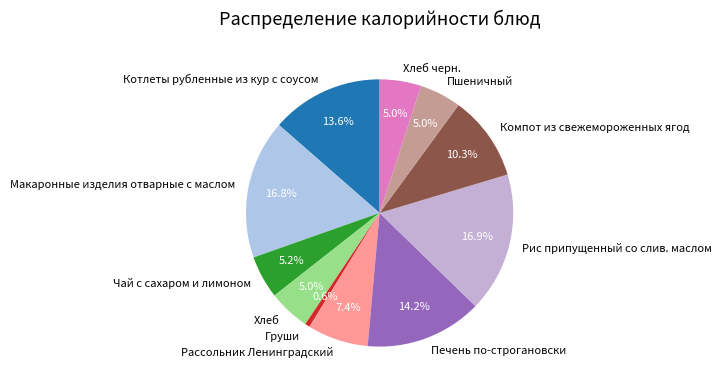

Count the number of slices in the pie.

11